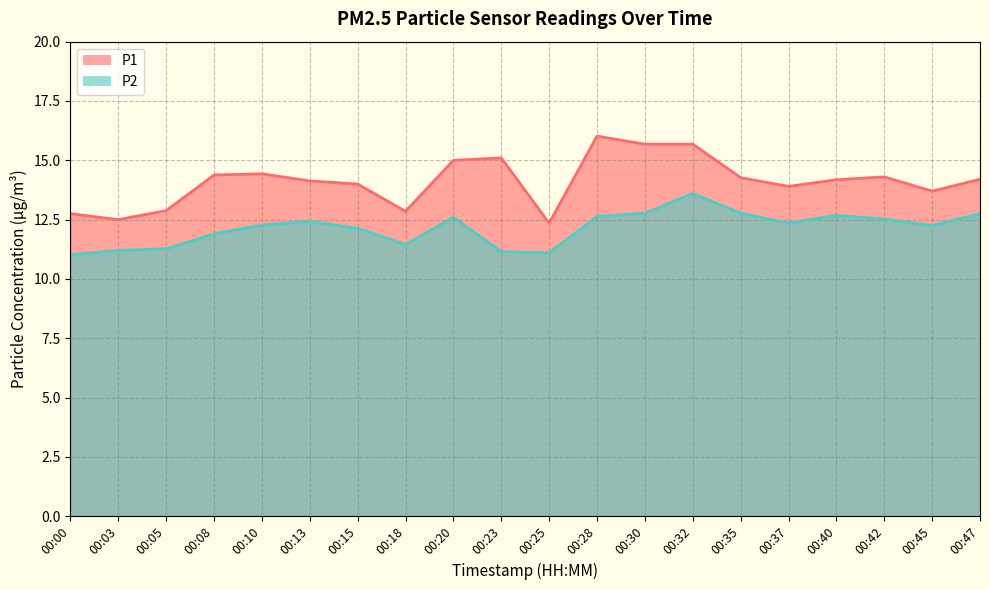

What is the value of the P2 point at the 18th from the left?

12.5